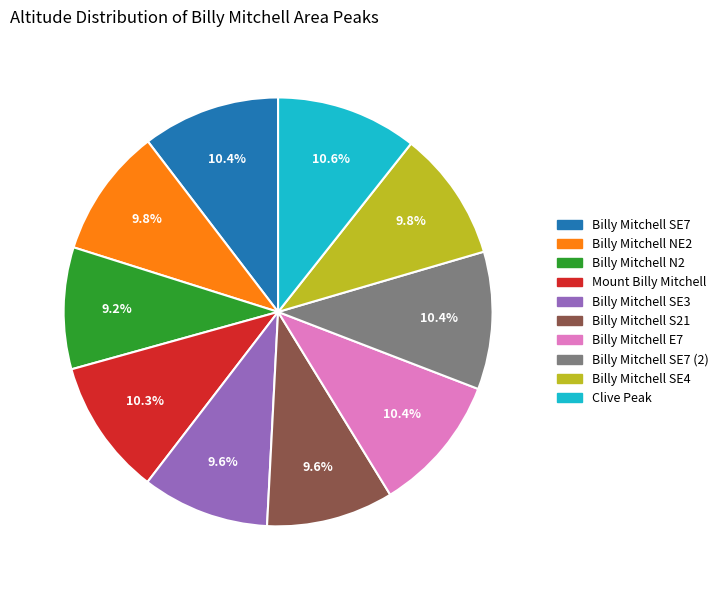

Count the number of slices in the pie.

10